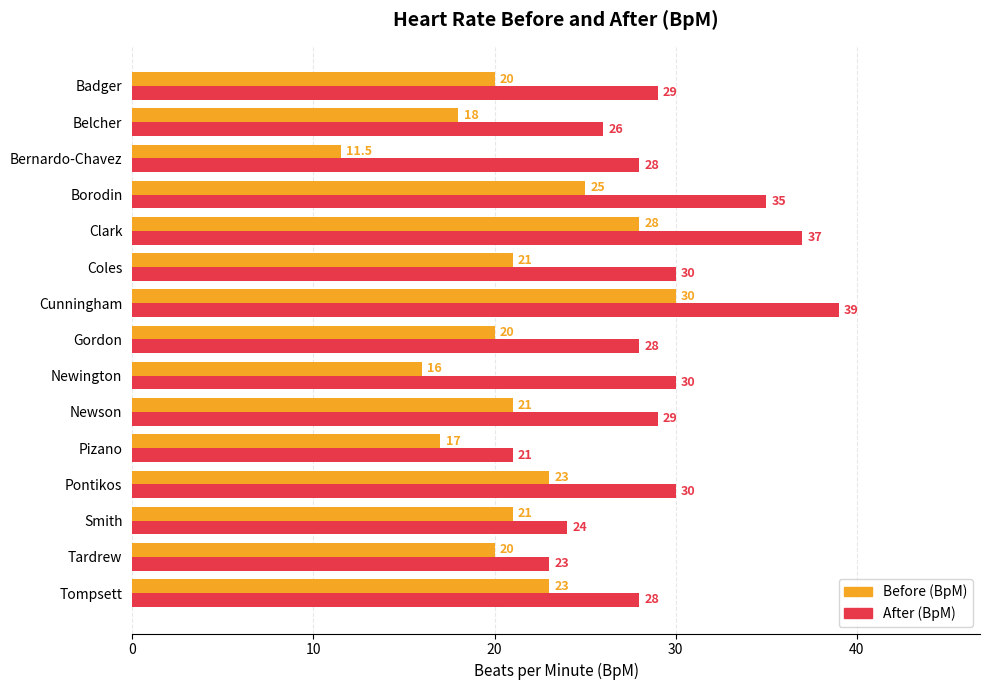

What is the maximum value shown in the chart?

39.0